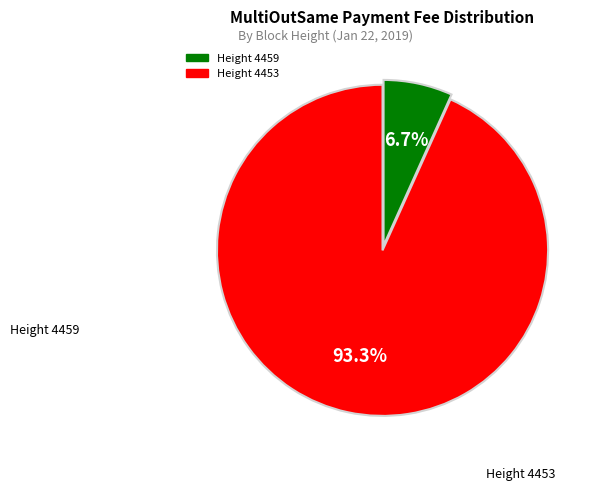

Is there any slice that represents more than half of the pie?

Yes